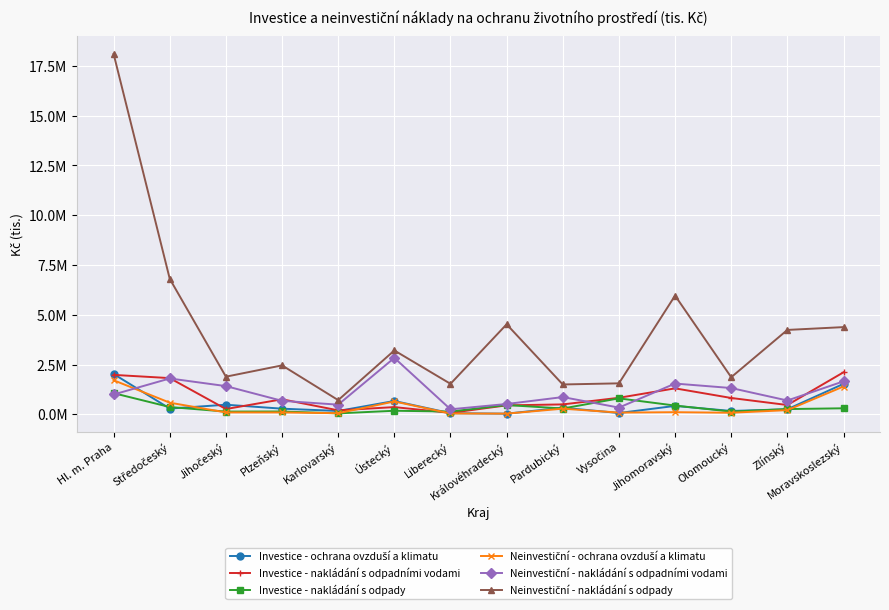

Reading left to right, transcribe all the data shown in this chart.

Investice - ochrana ovzduší a klimatu: Hl. m. Praha=2023455	Středočeský=286650	Jihočeský=480526	Plzeňský=281735	Karlovarský=166357	Ústecký=667999	Liberecký=54328	Královéhradecký=30658	Pardubický=329561	Vysočina=63921	Jihomoravský=420827	Olomoucký=165918	Zlínský=252562	Moravskoslezský=1528040
Investice - nakládání s odpadními vodami: Hl. m. Praha=1979137	Středočeský=1817069	Jihočeský=263265	Plzeňský=753104	Karlovarský=197697	Ústecký=360867	Liberecký=70318	Královéhradecký=448331	Pardubický=495898	Vysočina=828418	Jihomoravský=1302403	Olomoucký=818836	Zlínský=464914	Moravskoslezský=2108662
Investice - nakládání s odpady: Hl. m. Praha=1060680	Středočeský=363823	Jihočeský=135607	Plzeňský=140982	Karlovarský=45928	Ústecký=177074	Liberecký=137744	Královéhradecký=464120	Pardubický=290053	Vysočina=799694	Jihomoravský=438004	Olomoucký=134588	Zlínský=261260	Moravskoslezský=301077
Neinvestiční - ochrana ovzduší a klimatu: Hl. m. Praha=1710510	Středočeský=582404	Jihočeský=93105	Plzeňský=92617	Karlovarský=53840	Ústecký=643912	Liberecký=40211	Královéhradecký=32303	Pardubický=281803	Vysočina=84419	Jihomoravský=104706	Olomoucký=77151	Zlínský=207927	Moravskoslezský=1394939
Neinvestiční - nakládání s odpadními vodami: Hl. m. Praha=994172	Středočeský=1798889	Jihočeský=1415403	Plzeňský=675924	Karlovarský=483241	Ústecký=2833178	Liberecký=250696	Královéhradecký=516221	Pardubický=864094	Vysočina=335948	Jihomoravský=1543248	Olomoucký=1318460	Zlínský=692138	Moravskoslezský=1654078
Neinvestiční - nakládání s odpady: Hl. m. Praha=18100865	Středočeský=6802585	Jihočeský=1888722	Plzeňský=2456352	Karlovarský=710787	Ústecký=3206782	Liberecký=1530334	Královéhradecký=4520038	Pardubický=1497328	Vysočina=1554140	Jihomoravský=5961614	Olomoucký=1861142	Zlínský=4237398	Moravskoslezský=4378982